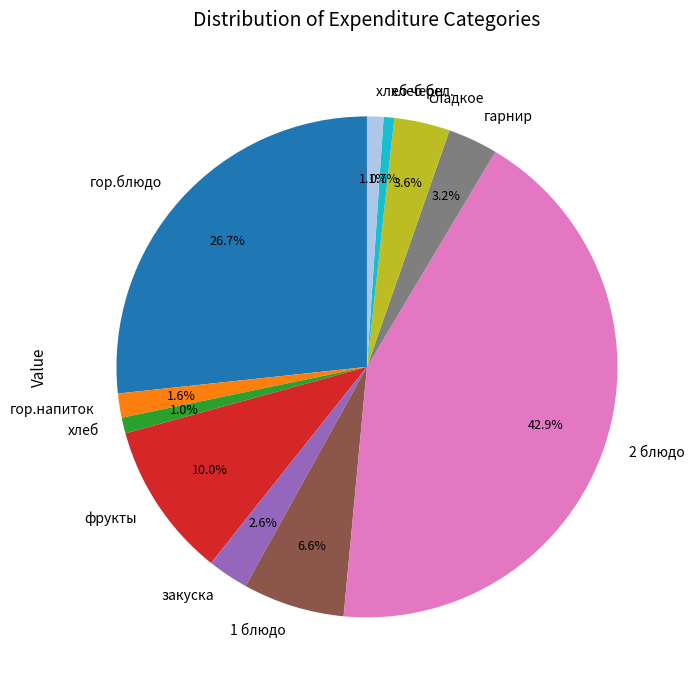

How much of the chart is everything except 2 блюдо?

57.1%